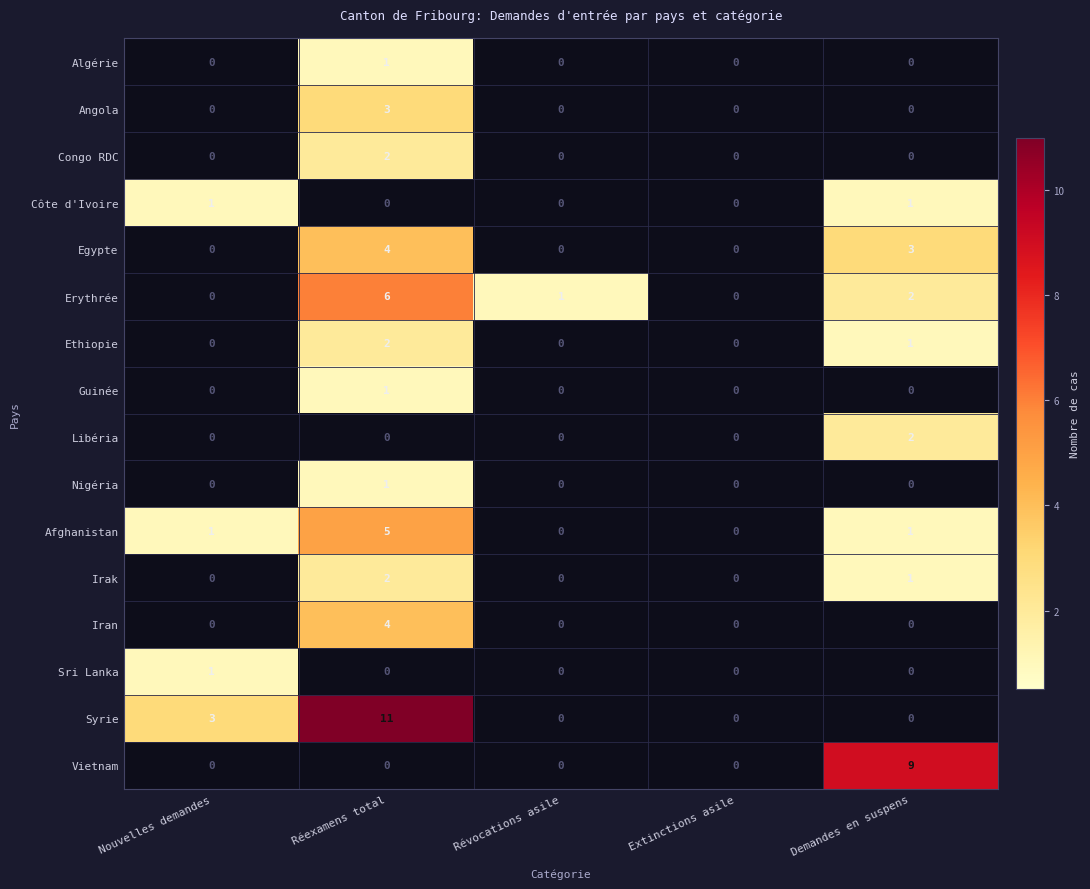

Which series has the largest total across all categories?

Syrie